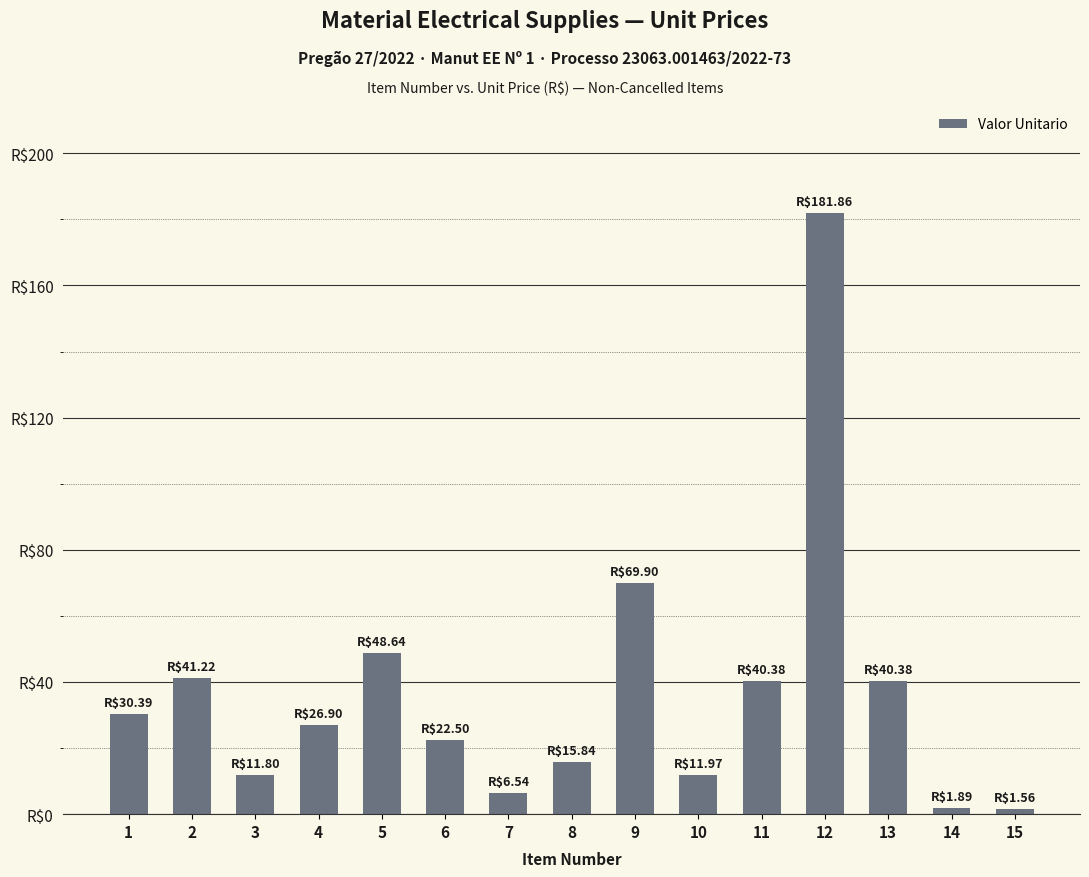

What is the value of the 12th bar from the left?

181.9